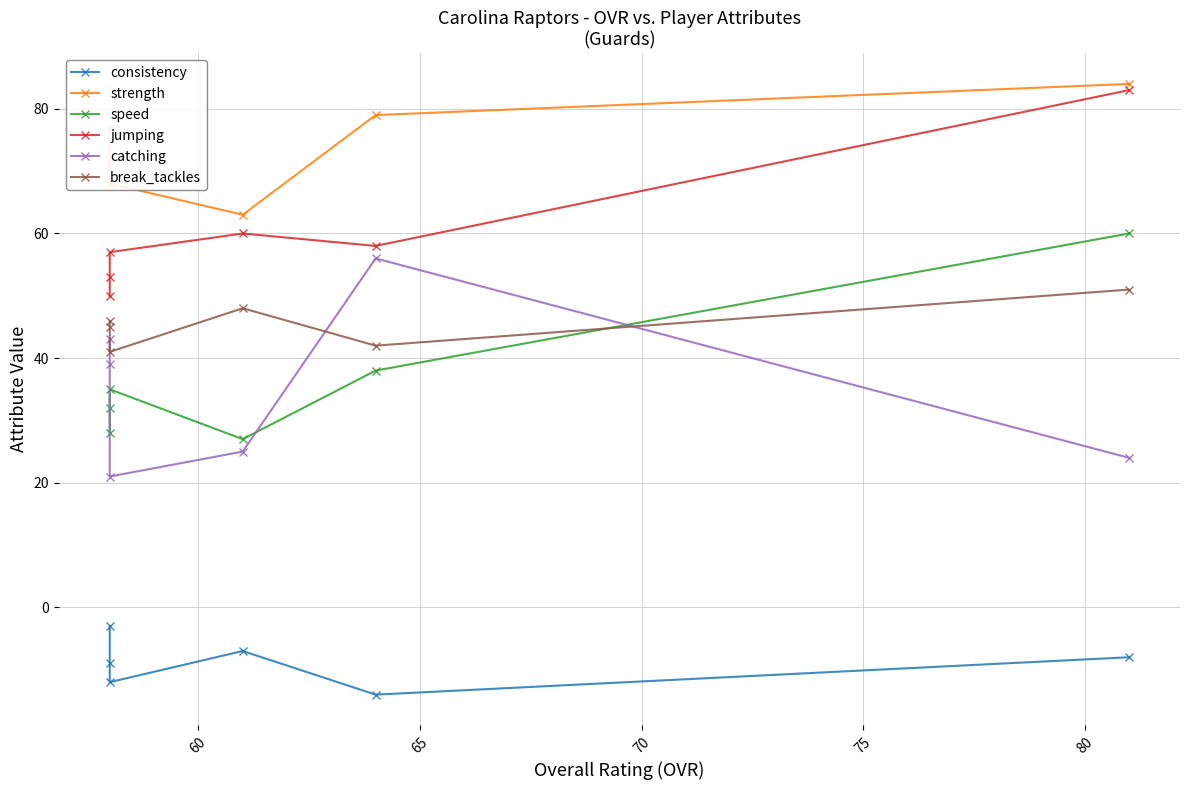

In jumping, how many points are lower than both neighbors (excluding endpoints)?

1